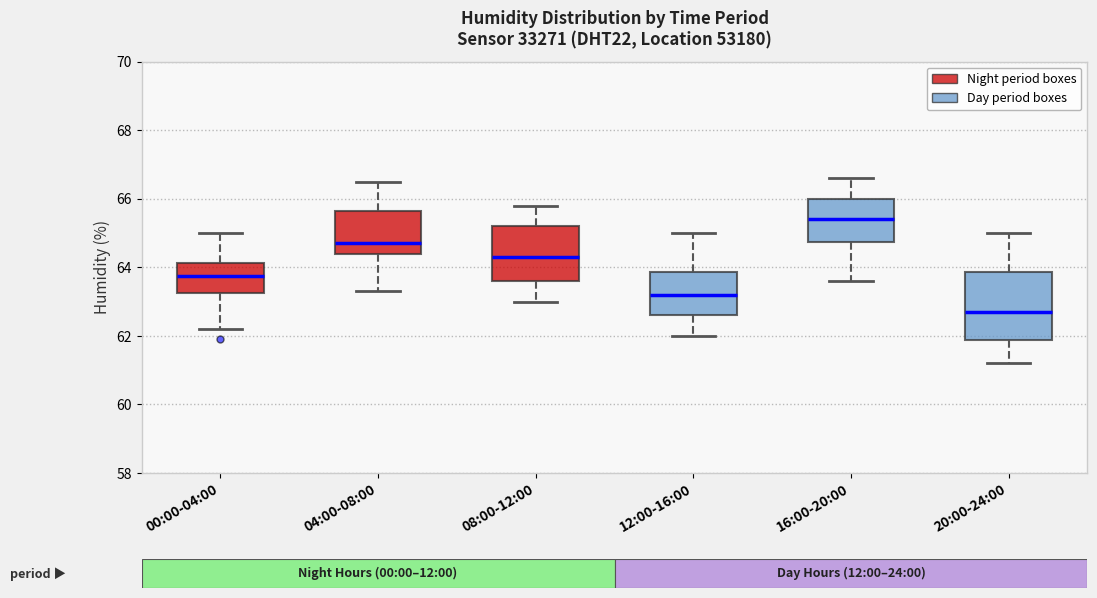

Reading left to right, read every box against the y-axis: the position of its median line, the range the box covers, and the ends of its whiskers. The values are not printed on the chart, so give them approximately, as read against the axis.

00:00-04:00: median 63.8, box 63.2 to 64.2, whiskers 62.2 to 65.0
04:00-08:00: median 64.8, box 64.4 to 65.6, whiskers 63.4 to 66.6
08:00-12:00: median 64.4, box 63.6 to 65.2, whiskers 63.0 to 65.8
12:00-16:00: median 63.2, box 62.6 to 63.8, whiskers 62.0 to 65.0
16:00-20:00: median 65.4, box 64.8 to 66.0, whiskers 63.6 to 66.6
20:00-24:00: median 62.8, box 61.8 to 63.8, whiskers 61.2 to 65.0